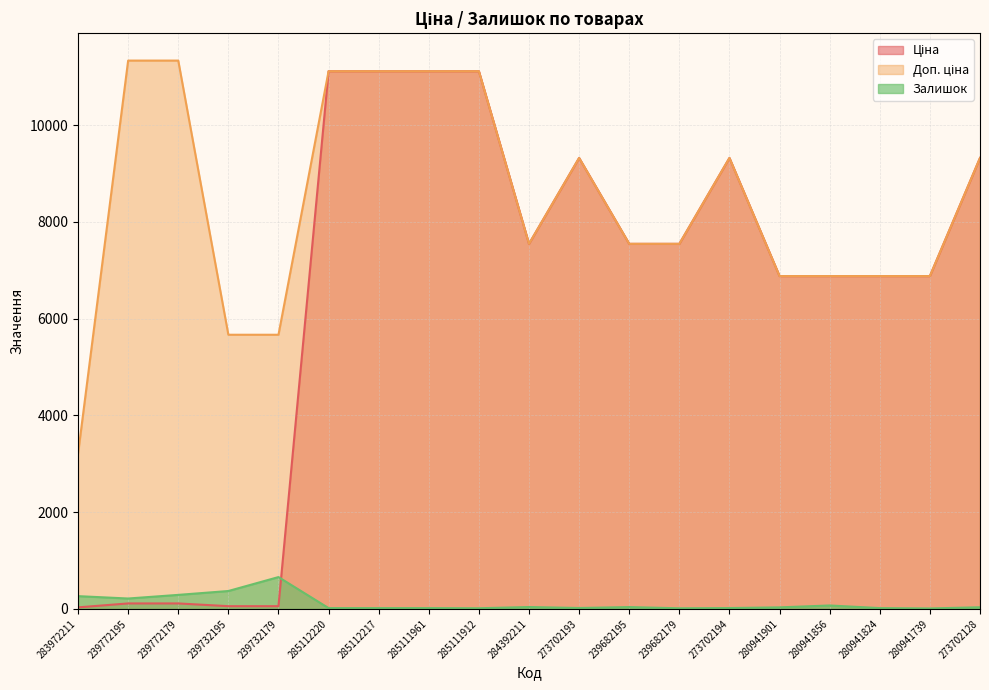

Reading left to right, transcribe all the data shown in this chart.

Ціна: 32.0	113.3	113.3	56.7	56.7	11113.6	11113.6	11113.6	11113.6	7545.9	9321.4	7545.9	7545.9	9321.4	6879.5	6879.5	6879.5	6879.5	9321.4
Доп. ціна: 3205.0	11334.0	11334.0	5667.0	5667.0	11113.6	11113.6	11113.6	11113.6	7545.9	9321.4	7545.9	7545.9	9321.4	6879.5	6879.5	6879.5	6879.5	9321.4
Залишок: 264.0	215.0	290.0	370.0	658.0	17.0	17.0	17.0	14.0	39.0	19.0	38.0	13.0	18.0	32.0	71.0	17.0	10.0	34.0